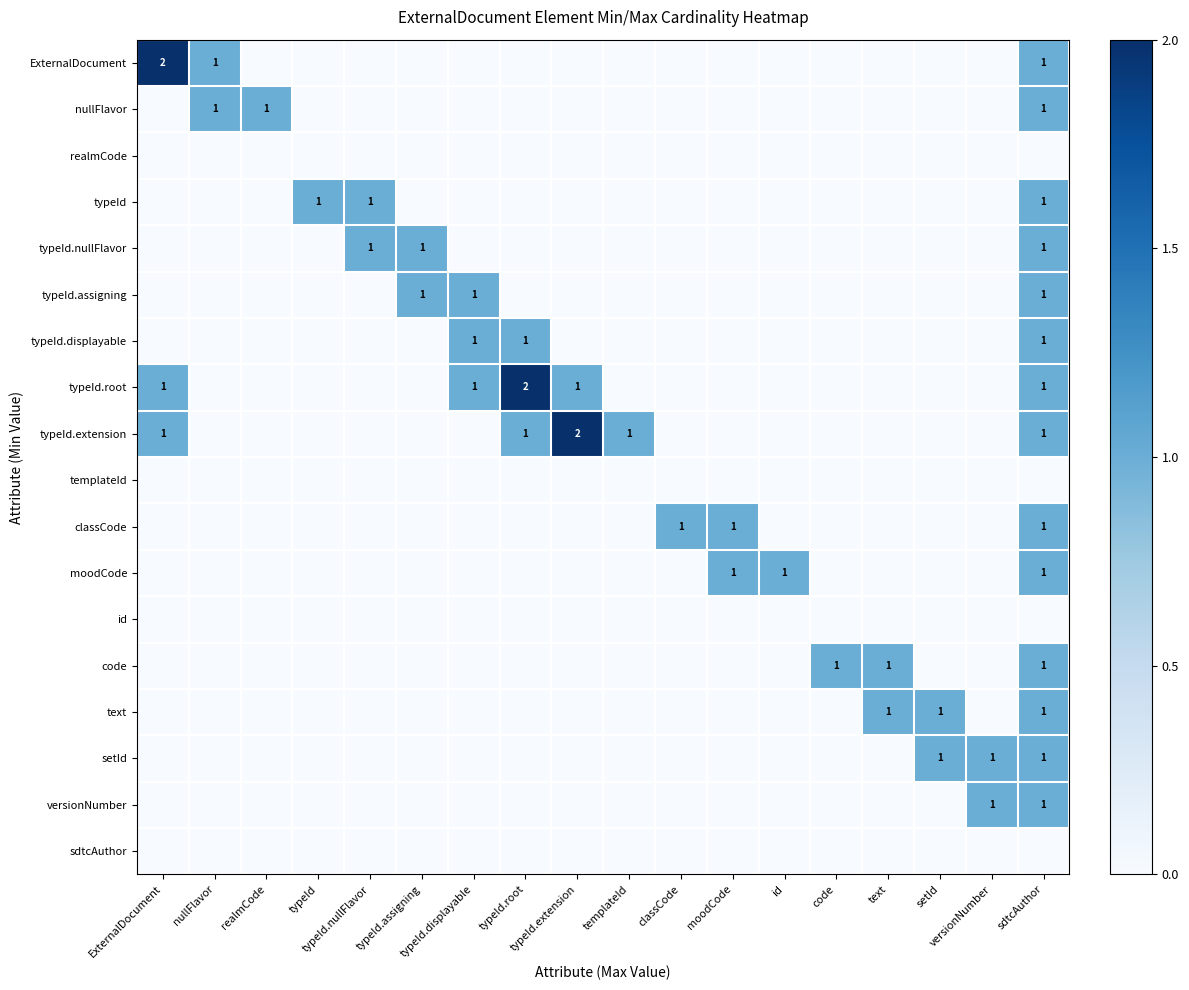

At which label does classCode reach its peak?

classCode